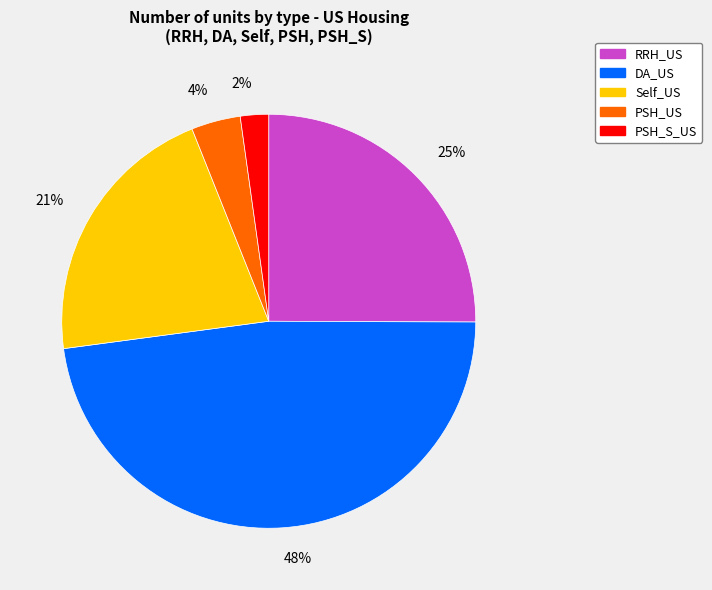

Is RRH_US the majority of the pie?

No